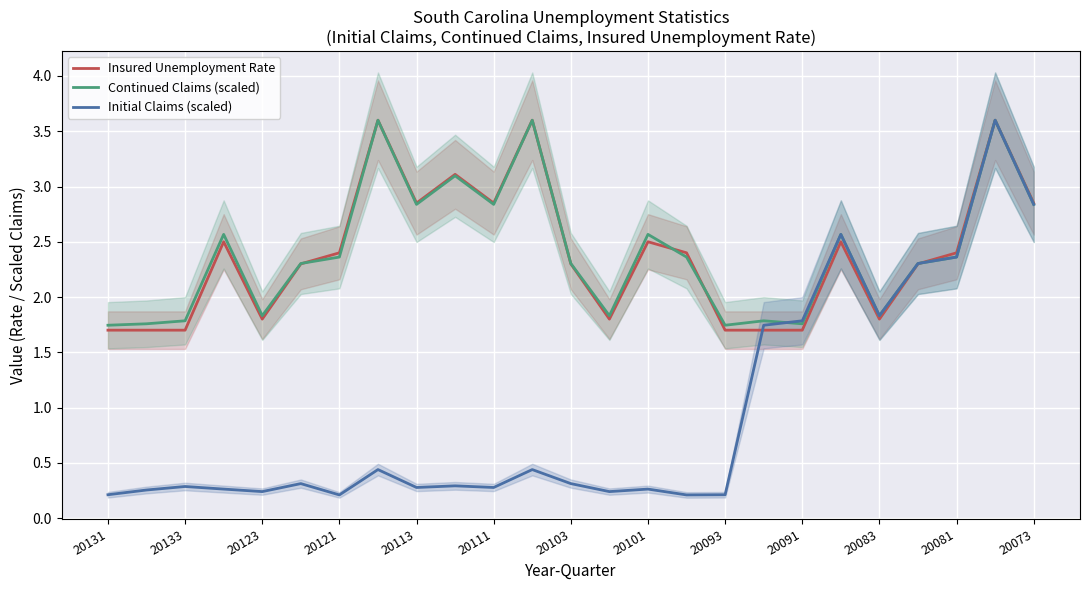

Which series has the widest spread of values?

Initial Claims (scaled)